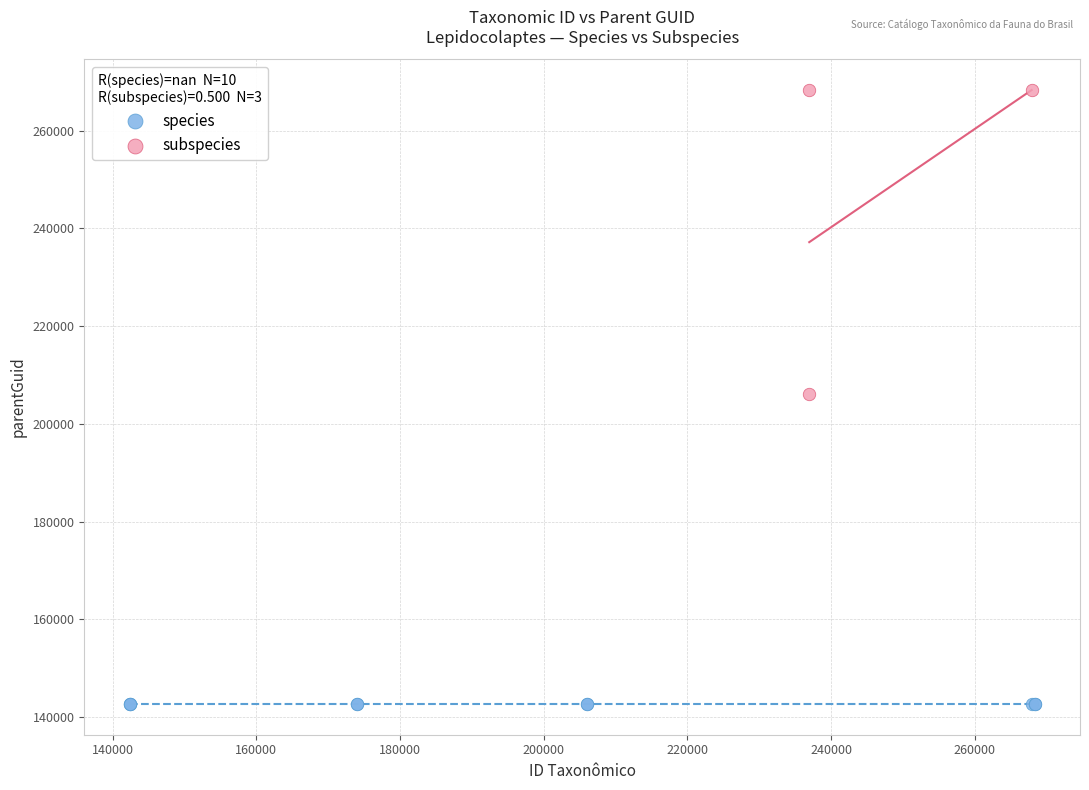

Which series contains the lowest Y value?

species